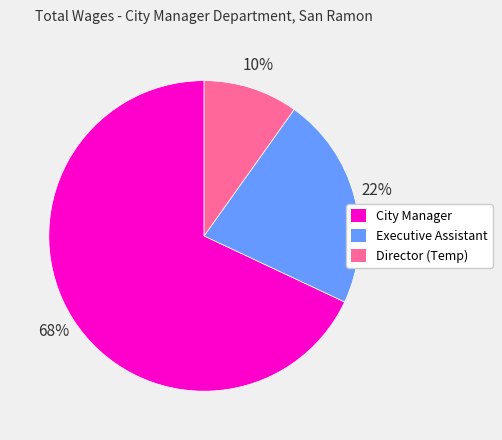

What is the majority slice?

City Manager